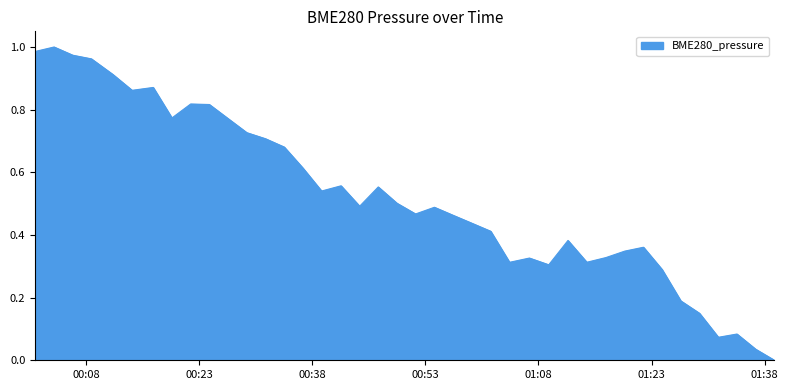

Does the chart display data point markers on the line(s)?

No